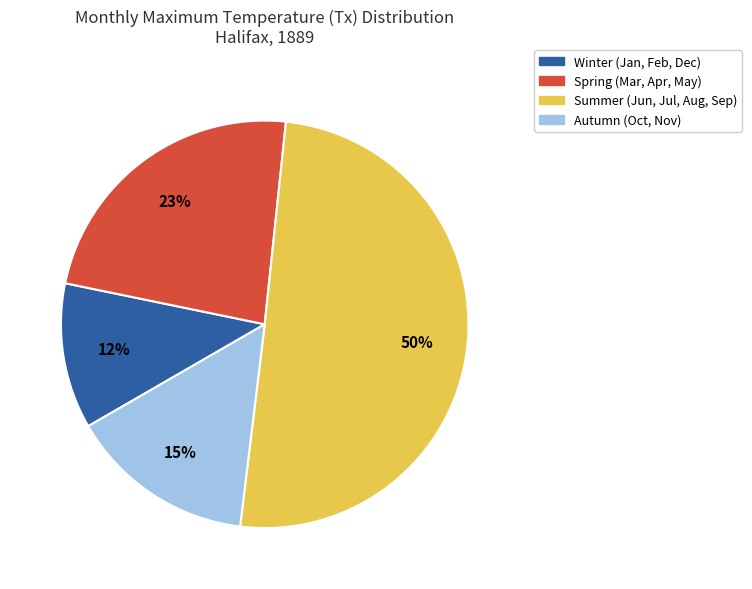

To the nearest percent, what is the average slice percentage?

25%